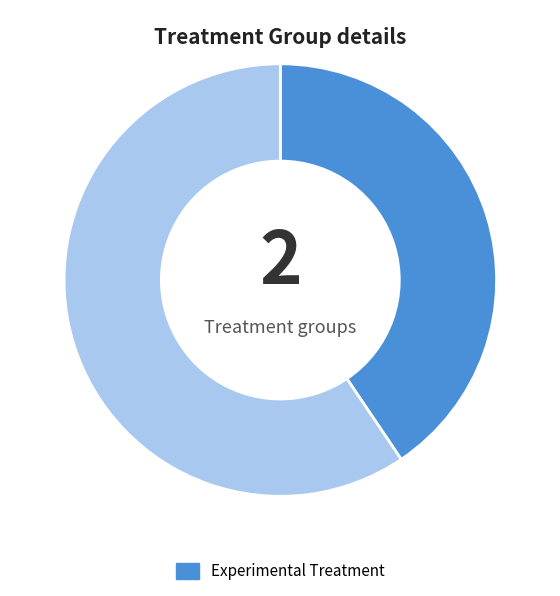

Is there a majority slice in this chart?

Yes